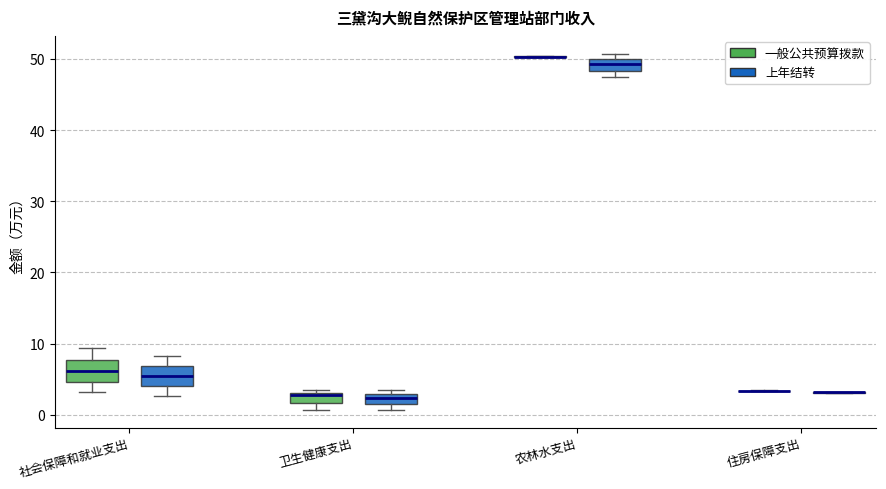

Where is the lower edge of the box for 社会保障和就业支出 (上年结转) on the y-axis? The values are not printed on the chart, so give them approximately, as read against the axis.

4